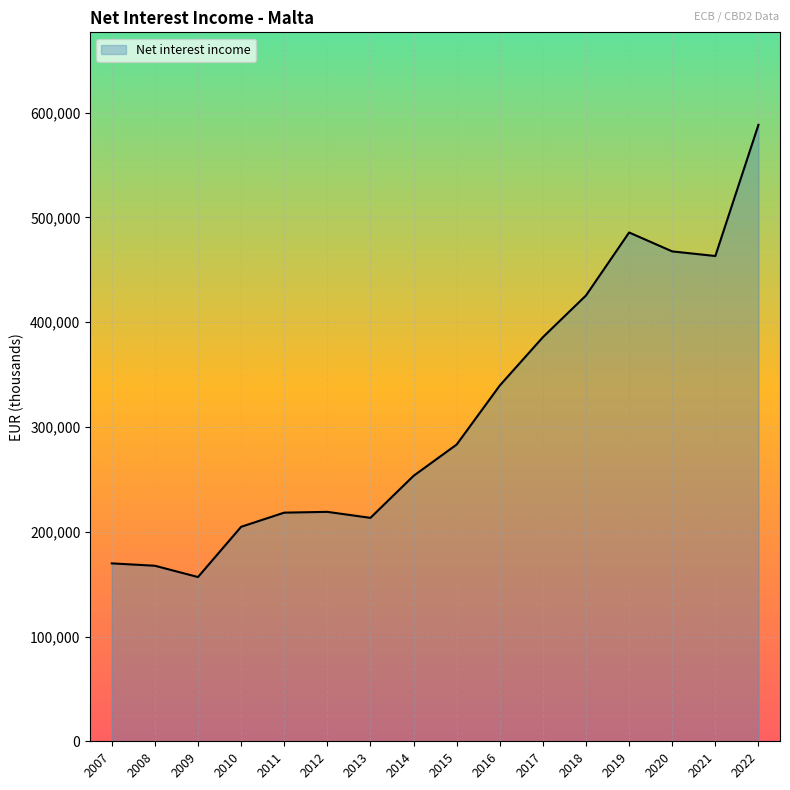

The value at 2016 is 339595. True or false?

True